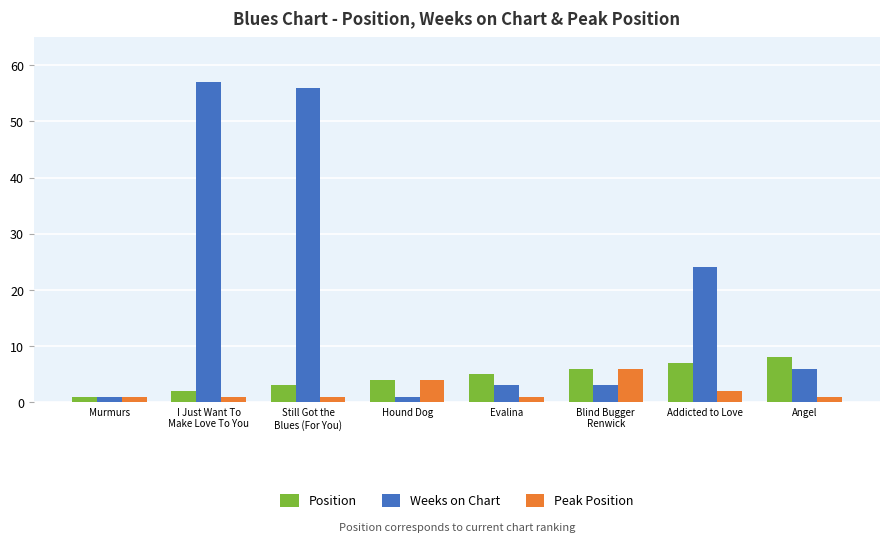

At how many categories does at least one series exceed 14?

3